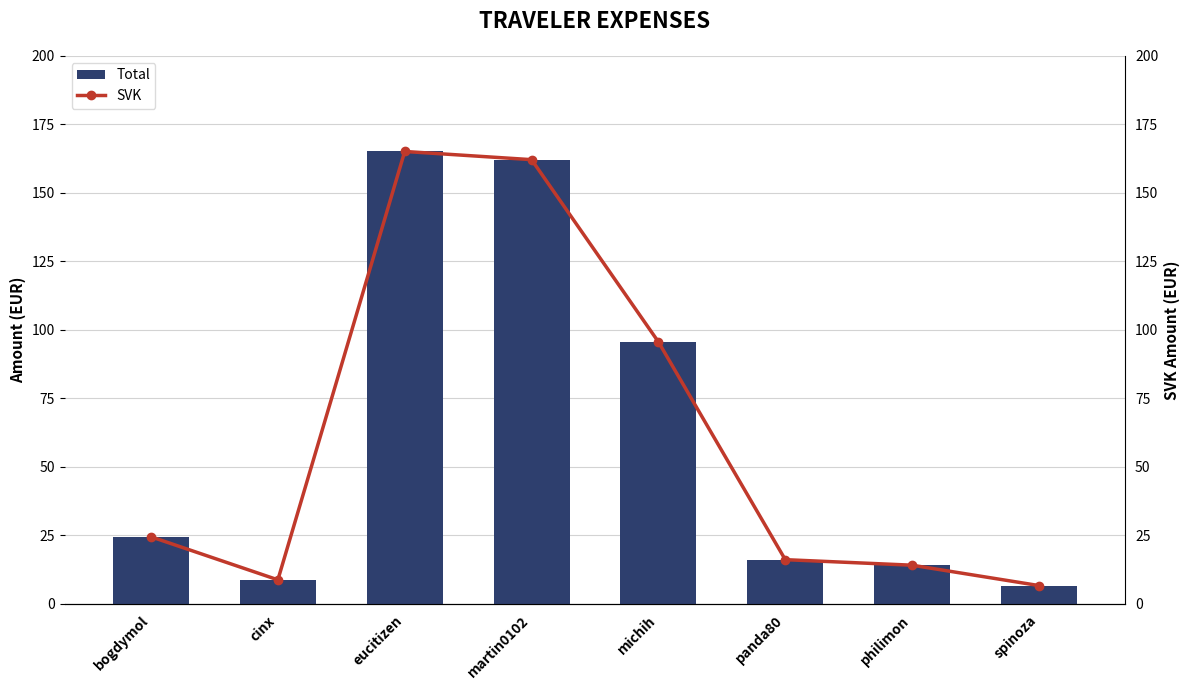

What is the total value across all series at philimon?

28.3